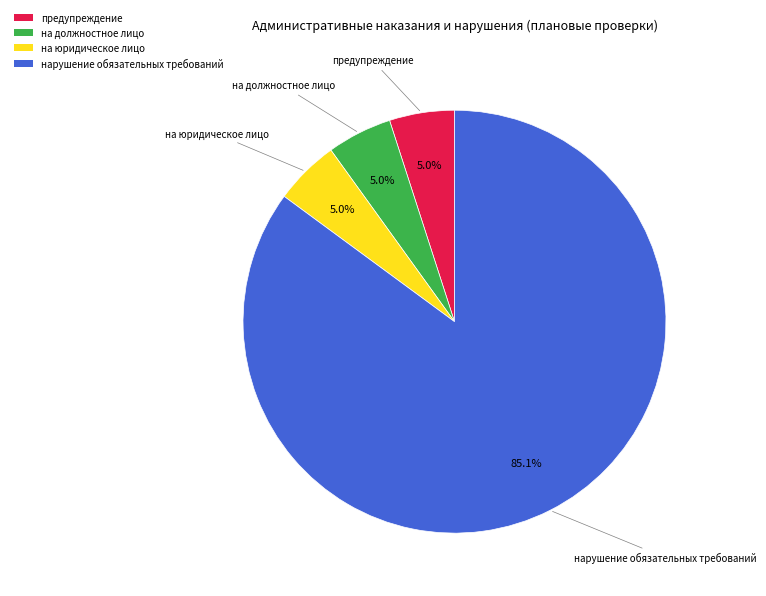

Is на юридическое лицо the majority of the pie?

No